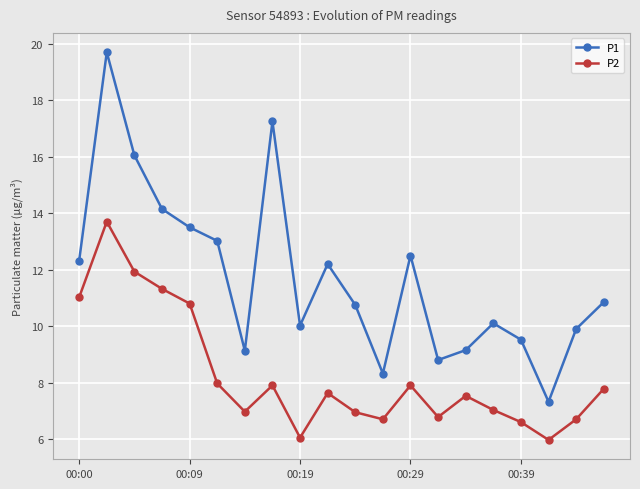

Which series has the widest spread of values?

P1